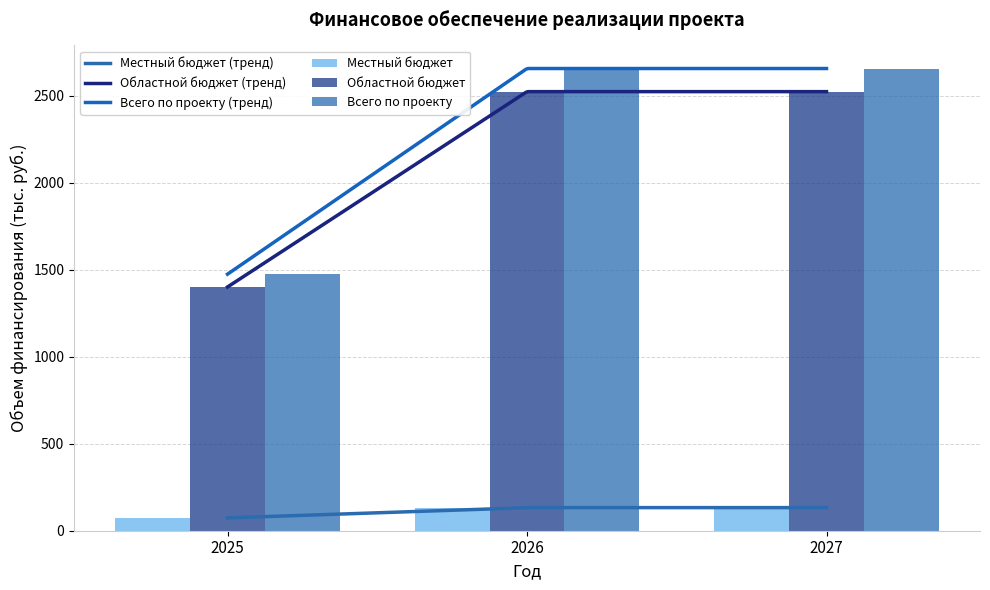

At which category does the chart reach its peak across all series?

2026